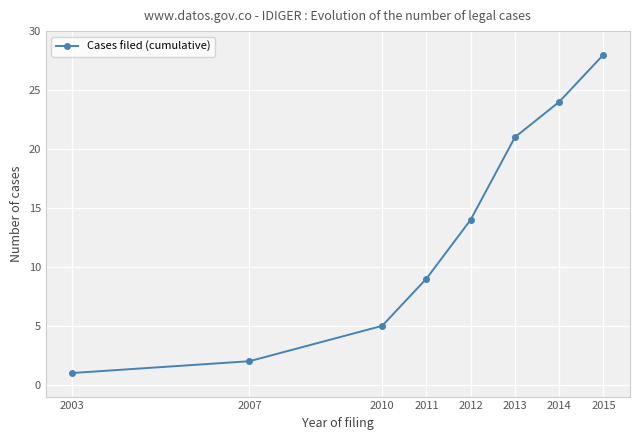

Does the chart display data point markers on the line(s)?

Yes